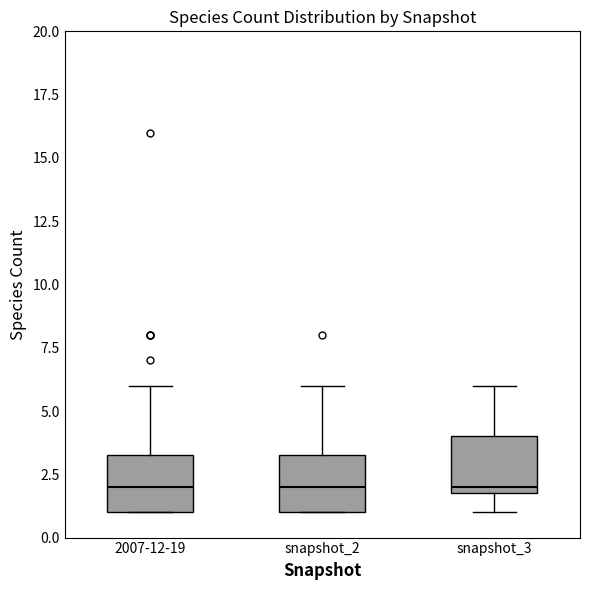

Where does the median line of the box for 2007-12-19 sit on the y-axis? The values are not printed on the chart, so give them approximately, as read against the axis.

2.0